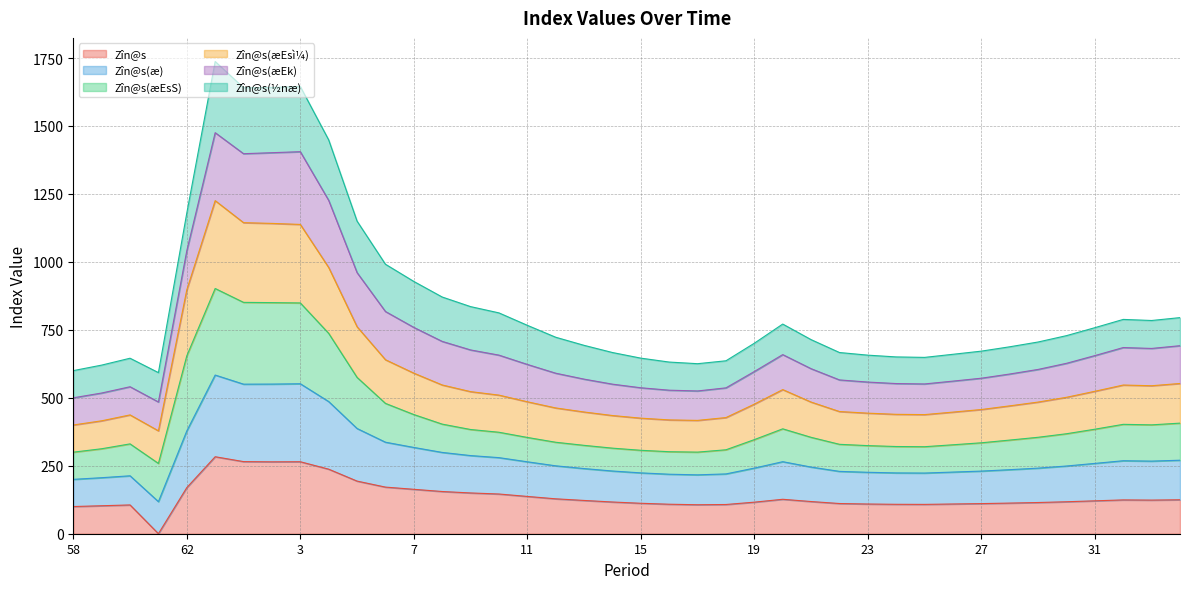

In Zîn@s, how many points are higher than both neighbors (excluding endpoints)?

5